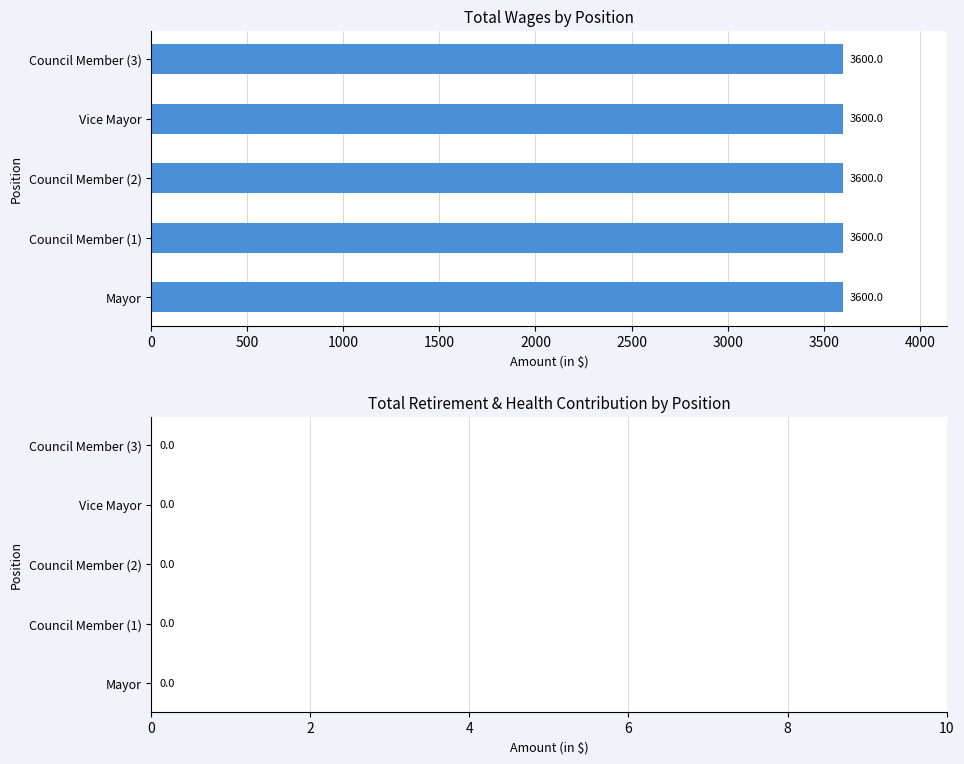

What is the label of the 4th bar from the right?

Council Member